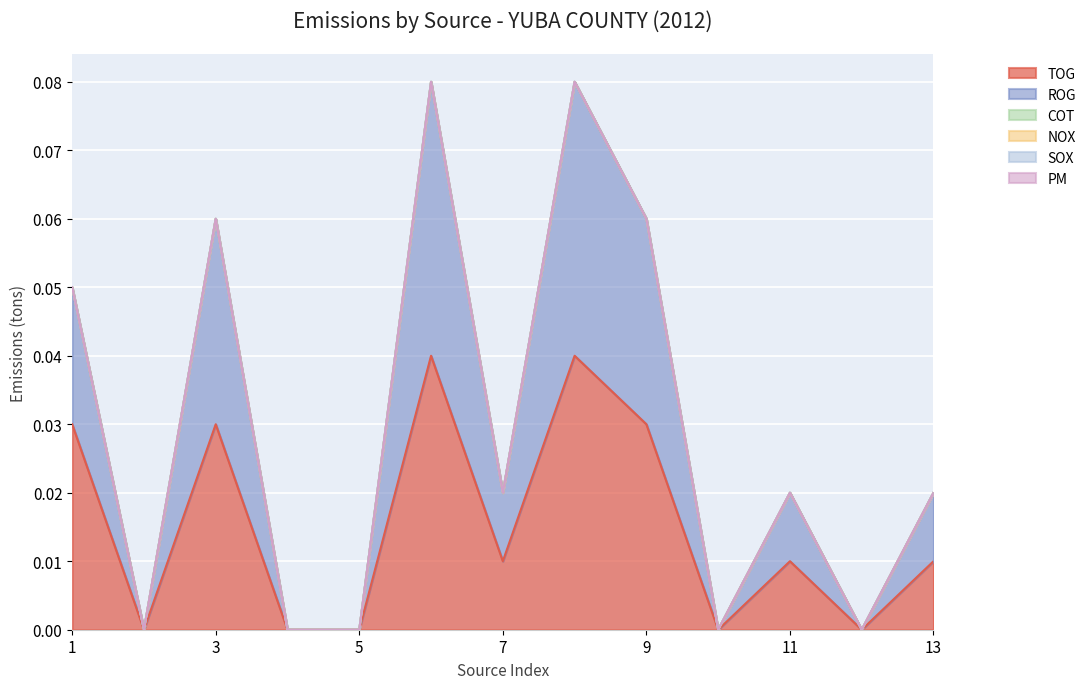

How many distinct data groups are displayed?

6